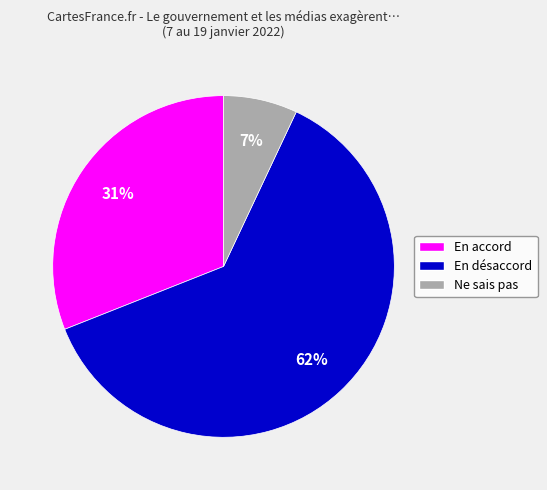

The En désaccord slice represents 62% of the pie. True or false?

True